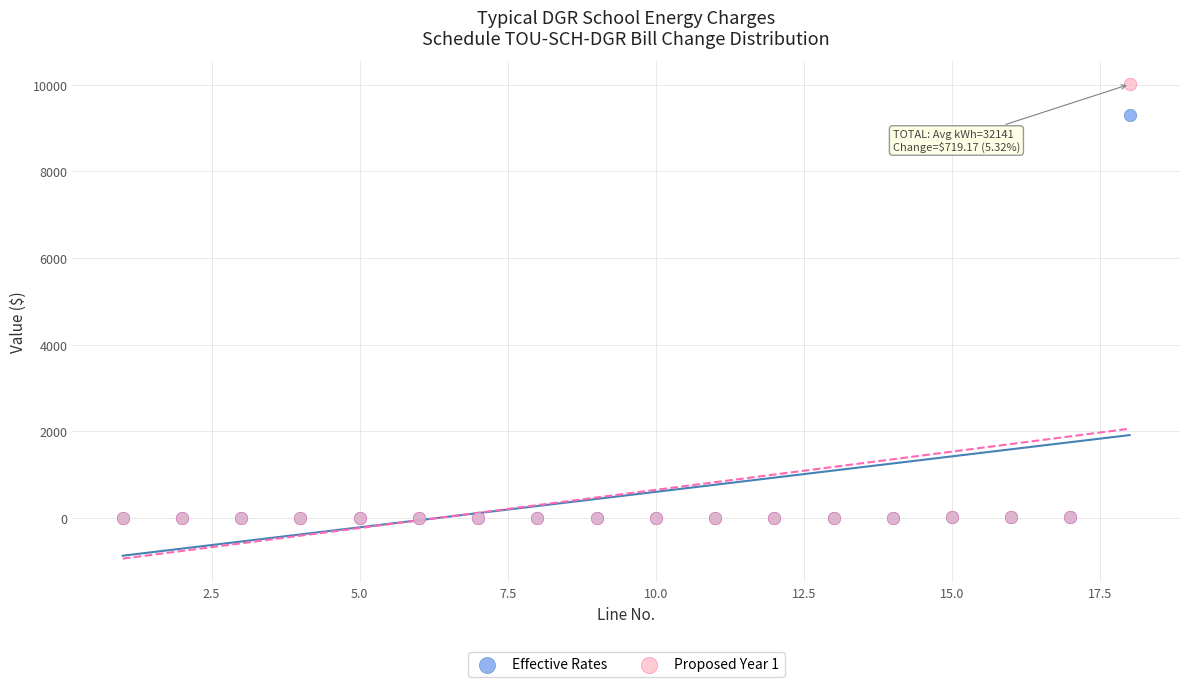

What are all the series names shown in the legend?

Effective Rates, Proposed Year 1